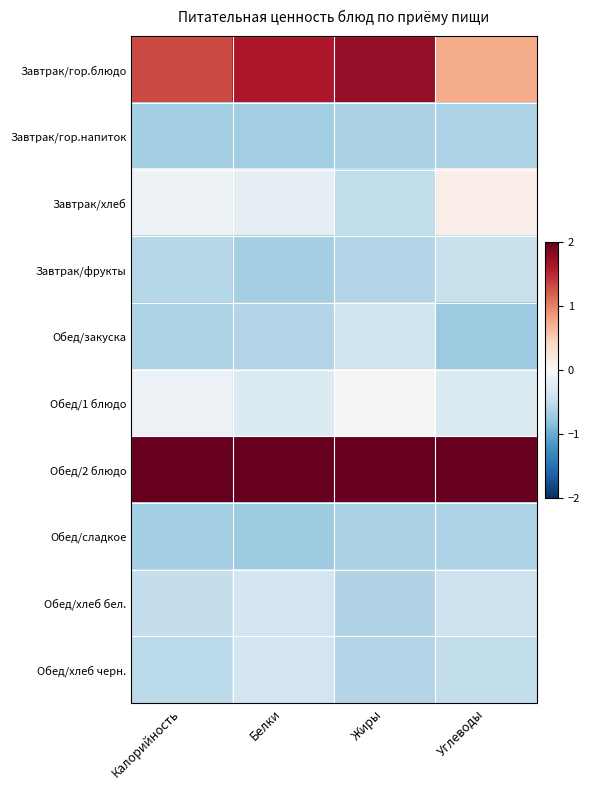

Reading left to right, what are all the values shown in this chart?

Завтрак/гор.блюдо: Калорийность=1.3	Белки=1.6	Жиры=1.8	Углеводы=0.7
Завтрак/гор.напиток: Калорийность=-0.7	Белки=-0.7	Жиры=-0.6	Углеводы=-0.6
Завтрак/хлеб: Калорийность=-0.1	Белки=-0.2	Жиры=-0.5	Углеводы=0.1
Завтрак/фрукты: Калорийность=-0.6	Белки=-0.7	Жиры=-0.6	Углеводы=-0.5
Обед/закуска: Калорийность=-0.6	Белки=-0.6	Жиры=-0.4	Углеводы=-0.7
Обед/1 блюдо: Калорийность=-0.1	Белки=-0.3	Жиры=0.0	Углеводы=-0.3
Обед/2 блюдо: Калорийность=2.5	Белки=2.3	Жиры=2.2	Углеводы=2.7
Обед/сладкое: Калорийность=-0.7	Белки=-0.7	Жиры=-0.6	Углеводы=-0.6
Обед/хлеб бел.: Калорийность=-0.5	Белки=-0.4	Жиры=-0.6	Углеводы=-0.4
Обед/хлеб черн.: Калорийность=-0.5	Белки=-0.4	Жиры=-0.6	Углеводы=-0.5